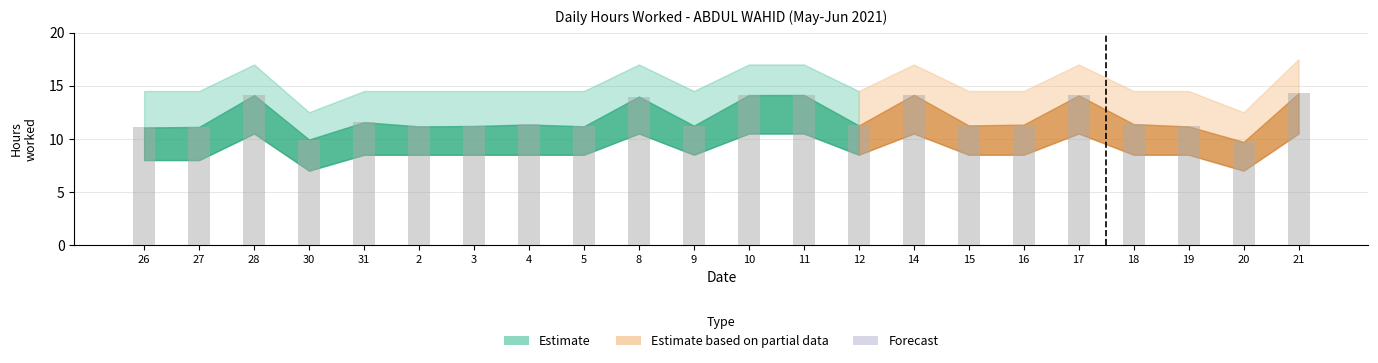

What is the greatest value displayed?

14.3